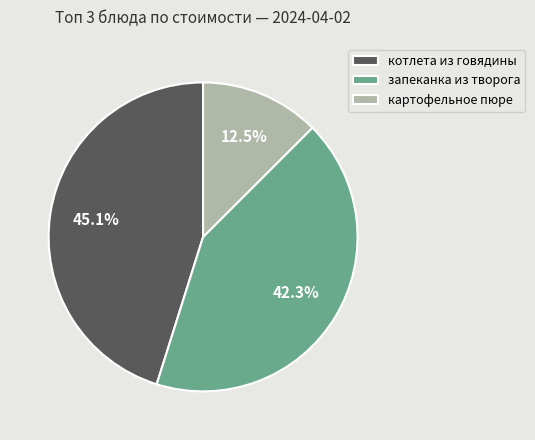

Count the number of slices in the pie.

3